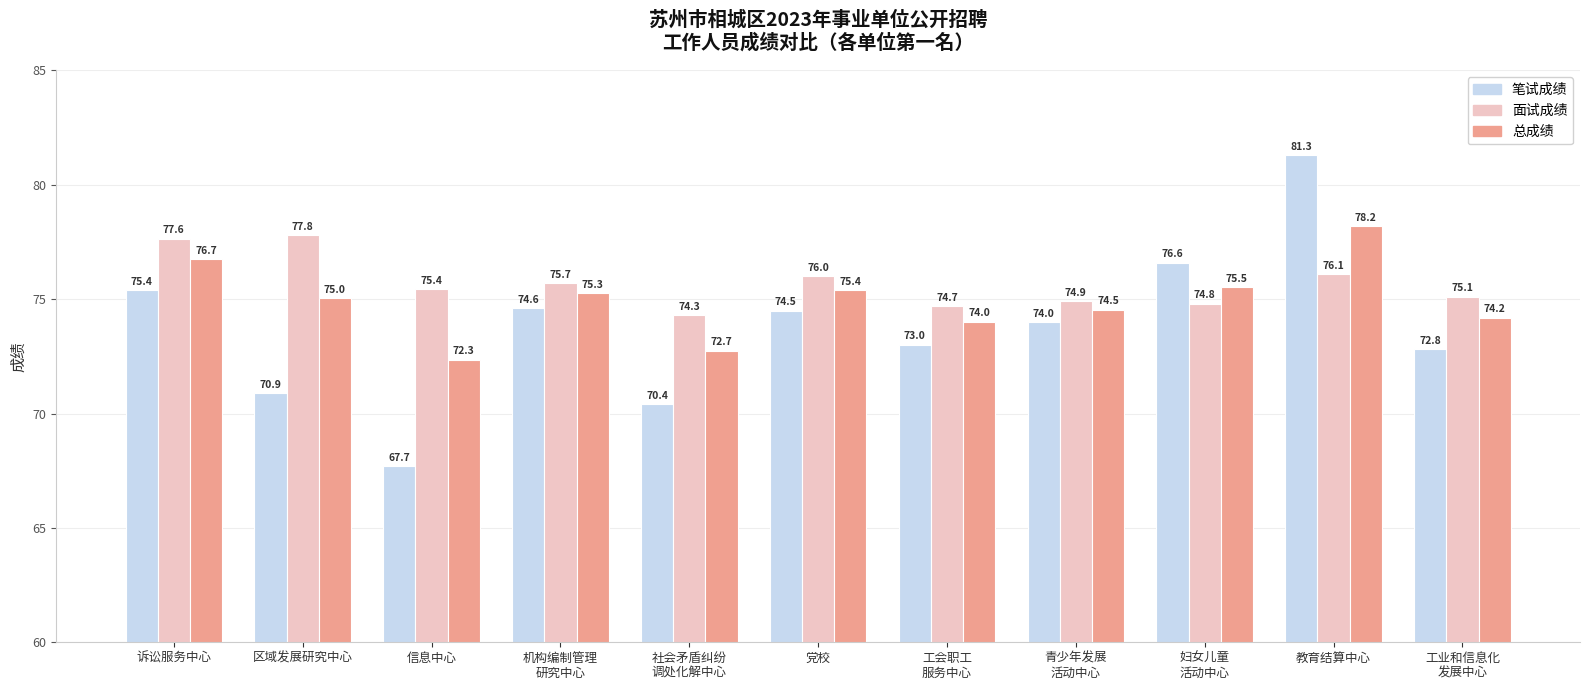

True or false: 面试成绩 has a value of 113.2 at 区域发展研究中心.

False